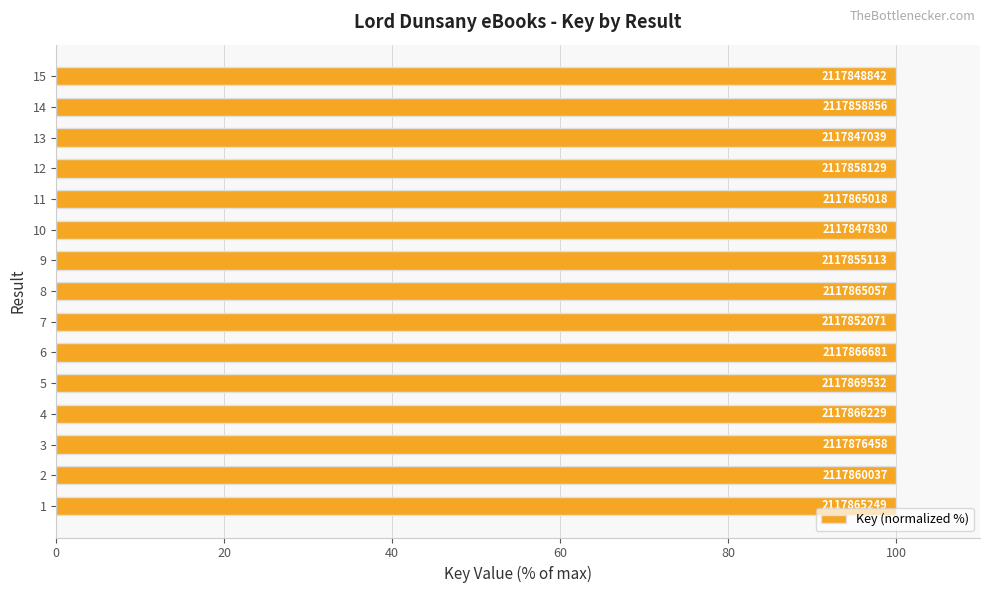

How many bars are there in total?

15